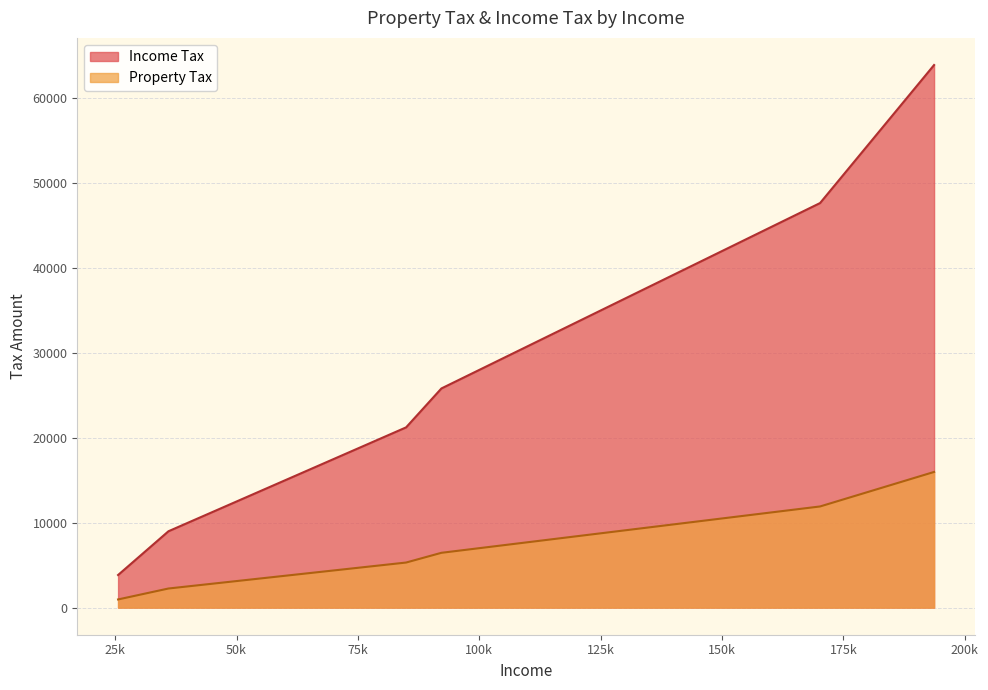

True or false: Property Tax and Income Tax intersect in this chart.

False